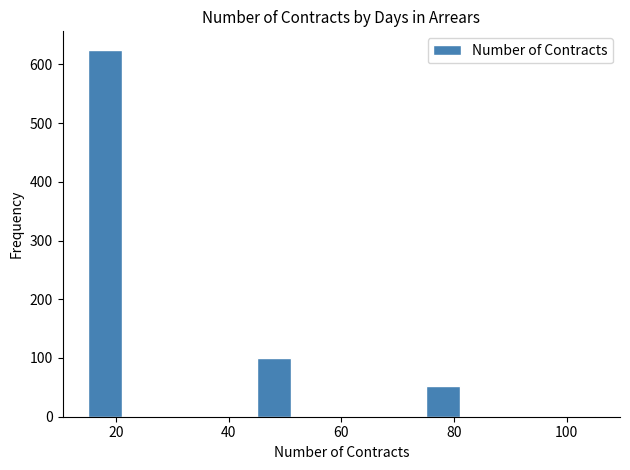

Read against the x-axis, roughly where is the centre of the tallest bar?

18